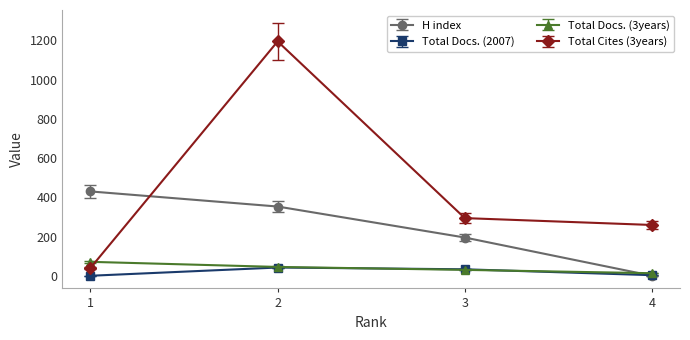

What is the difference between the H index values at 4 and 1?

430